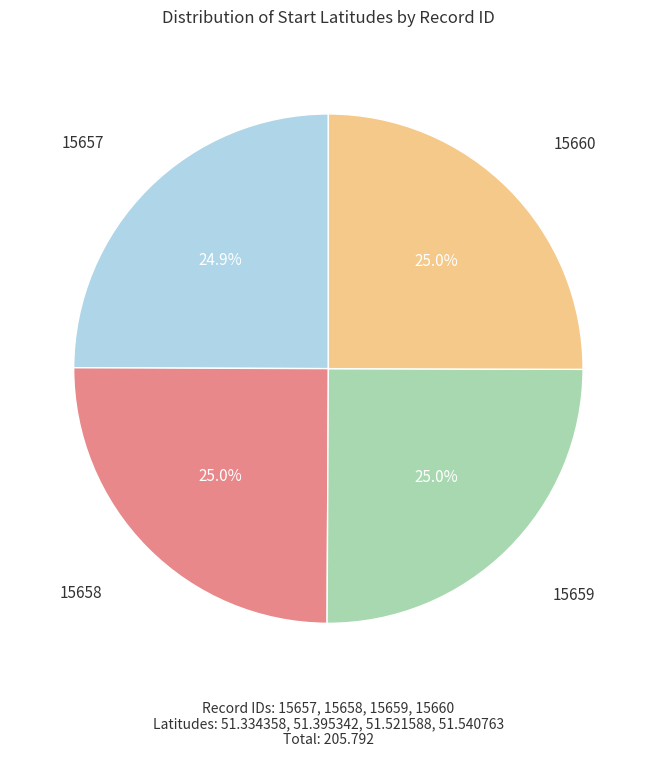

Does any single category account for the majority?

No